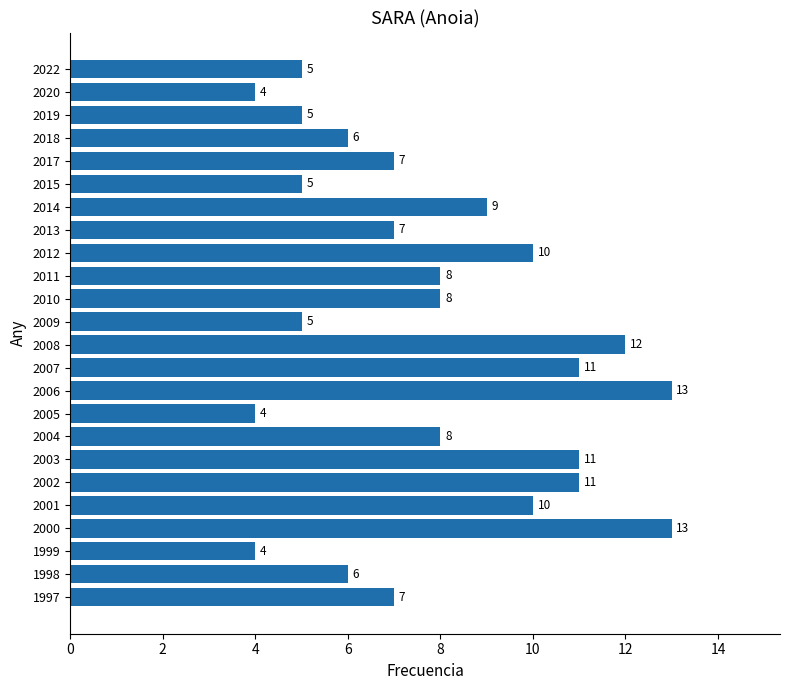

Reading bottom to top, extract all data points from this chart.

1997=7	1998=6	1999=4	2000=13	2001=10	2002=11	2003=11	2004=8	2005=4	2006=13	2007=11	2008=12	2009=5	2010=8	2011=8	2012=10	2013=7	2014=9	2015=5	2017=7	2018=6	2019=5	2020=4	2022=5